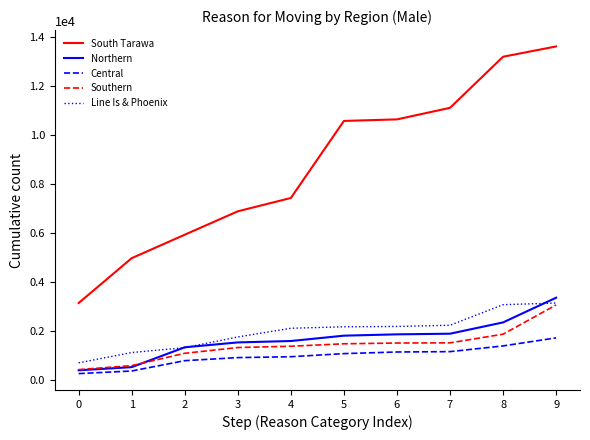

The value of Northern at 6 is 690. True or false?

False